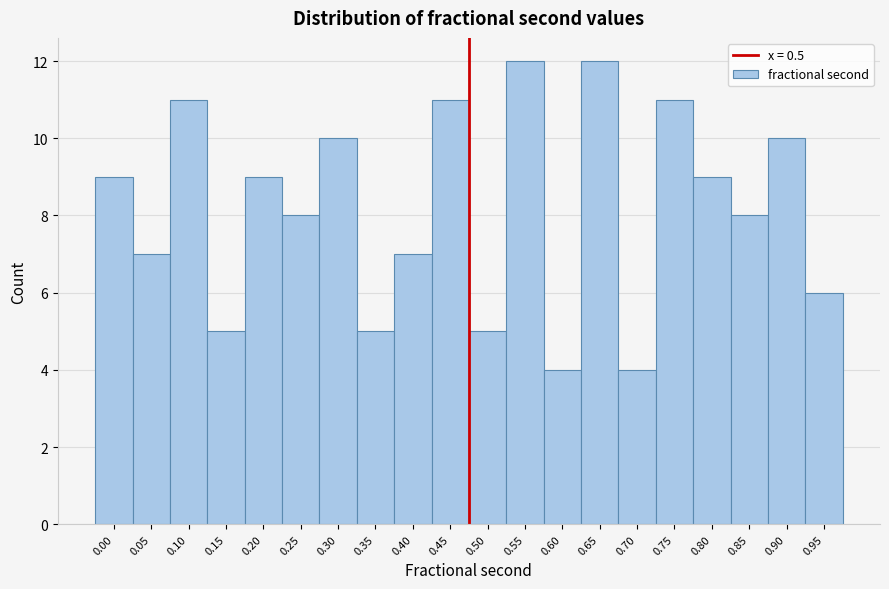

Reading left to right, extract all data points from this chart.

9	7	11	5	9	8	10	5	7	11	5	12	4	12	4	11	9	8	10	6